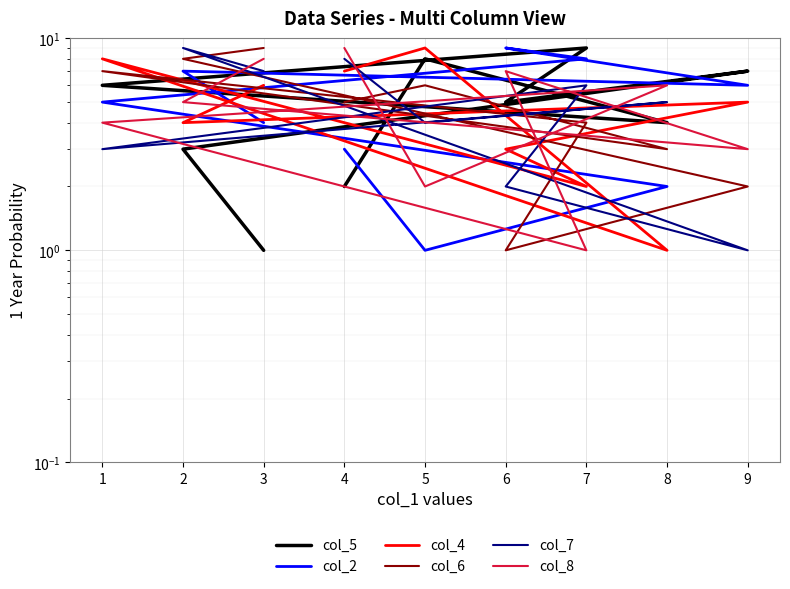

Reading right to left, transcribe all the data shown in this chart.

col_5: 1	3	7	5	9	6	4	8	2
col_2: 4	7	6	9	8	5	2	1	3
col_4: 6	4	5	3	2	8	1	9	7
col_6: 9	8	2	1	4	7	3	6	5
col_7: 7	9	1	2	6	3	5	4	8
col_8: 8	5	3	7	1	4	6	2	9